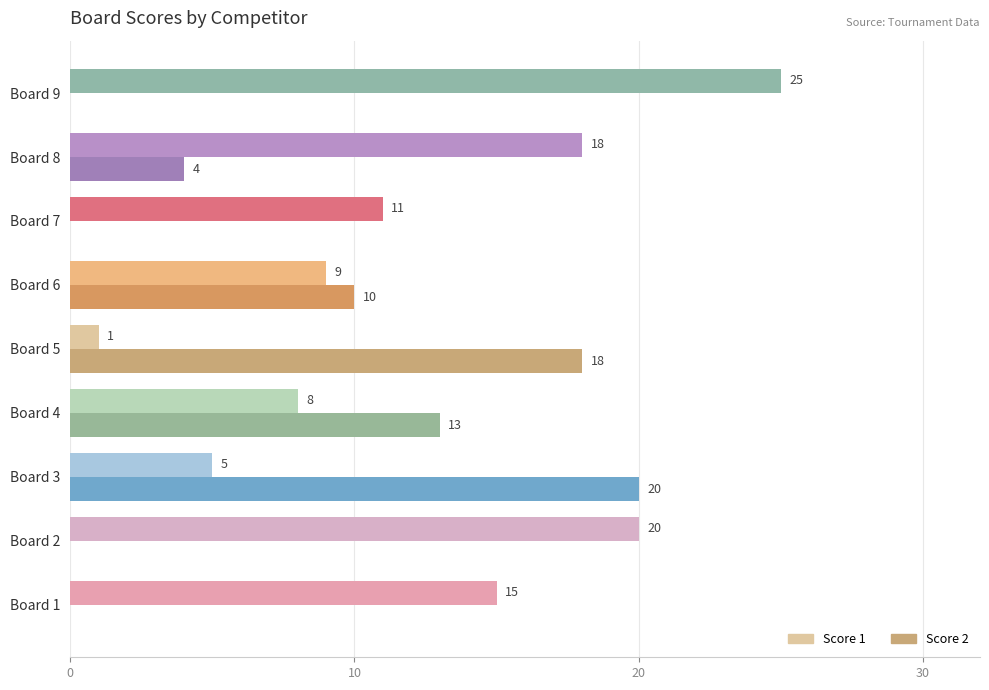

Between Board 3 and Board 6, which series saw the biggest shift?

Score 2